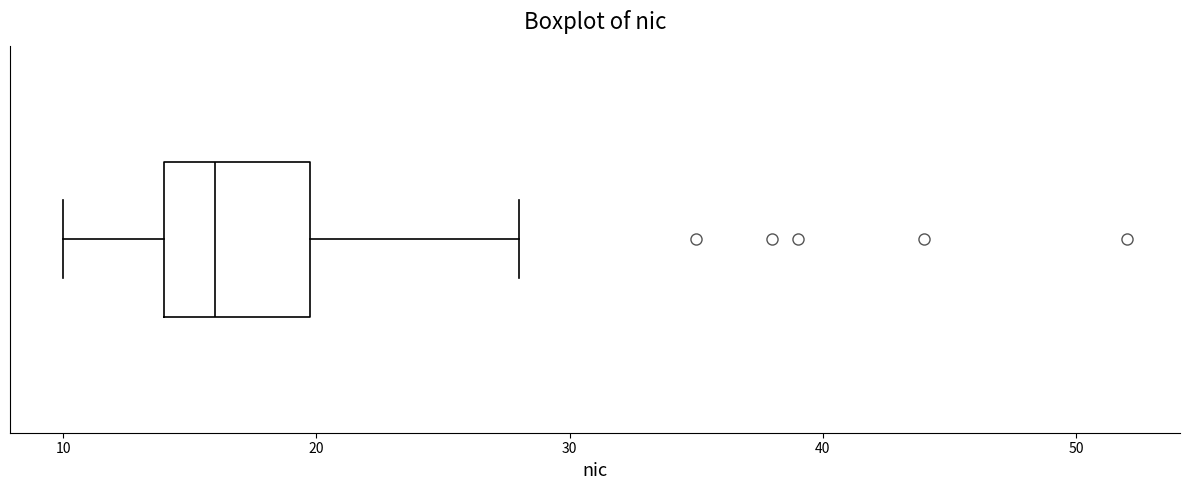

Transcribe this box plot: give where the median line is, the range the box spans, and where the two whiskers end, as read against the x-axis. The values are not printed on the chart, so give them approximately, as read against the axis.

median 16, box 14 to 20, whiskers 10 to 28